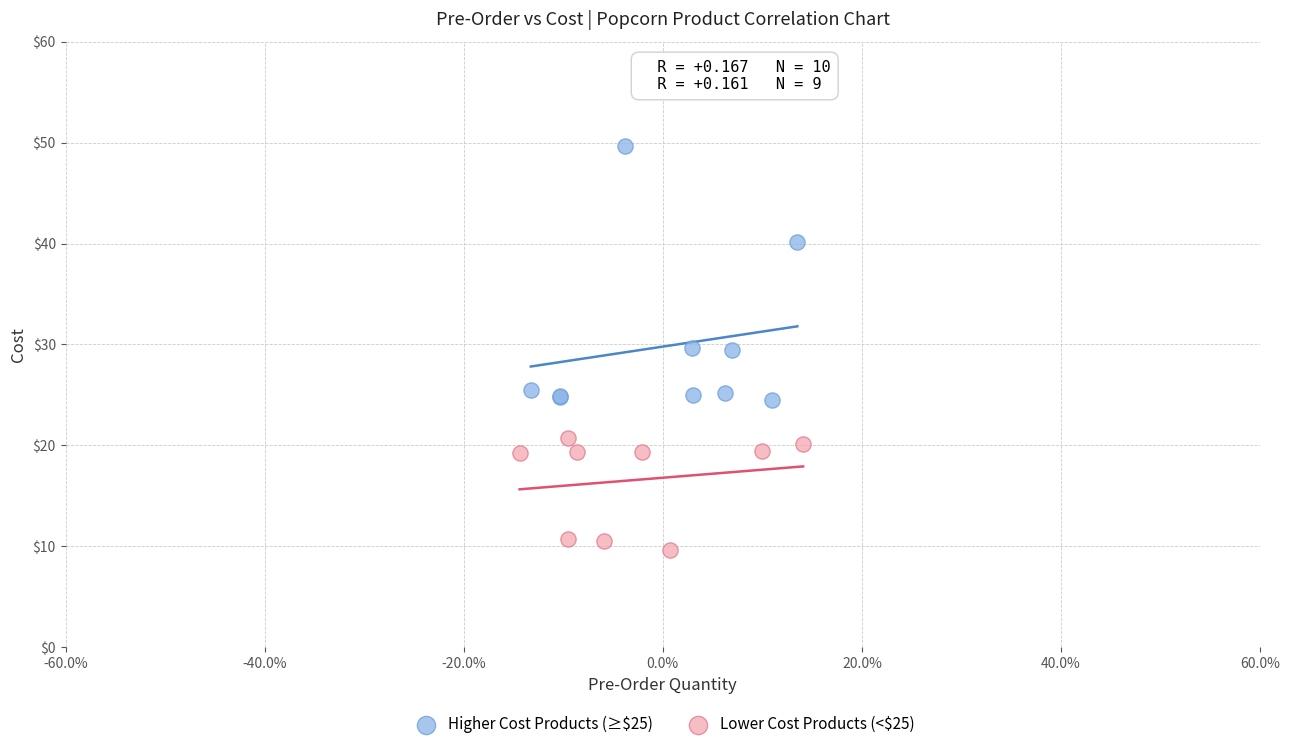

Which series has the largest Y range (max minus min)?

Higher Cost Products (≥$25)